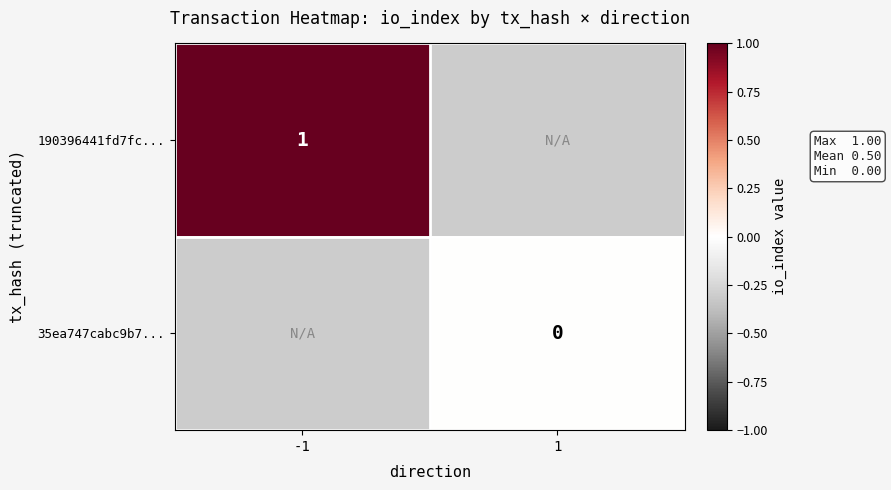

The value of 190396441fd7fc... at -1 is 1. True or false?

True